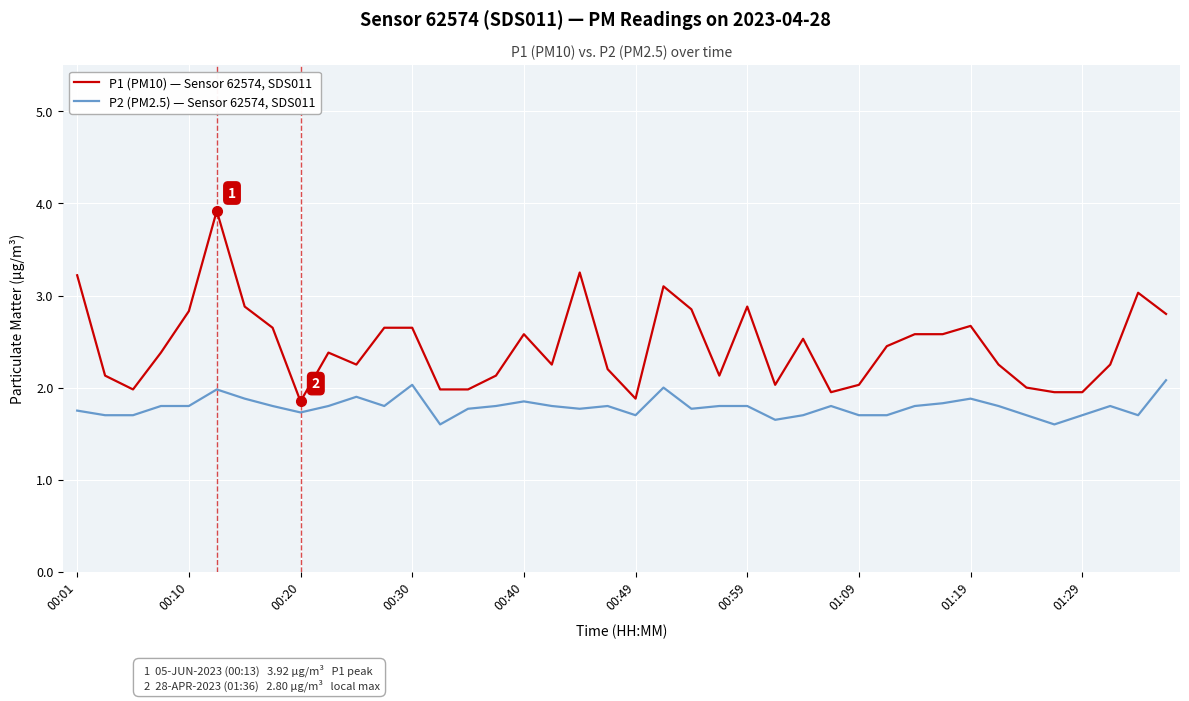

True or false: P2 (PM2.5) — Sensor 62574, SDS011 and P1 (PM10) — Sensor 62574, SDS011 cross at least once.

False